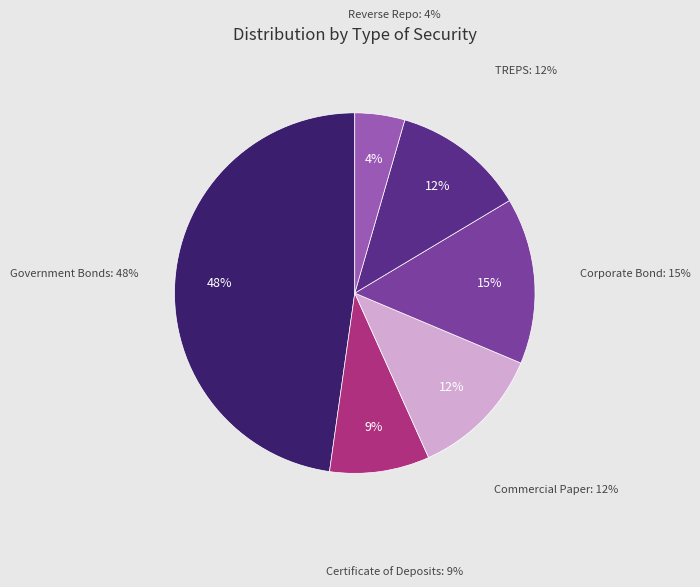

True or false: Reverse Repo accounts for 4% of the total.

True